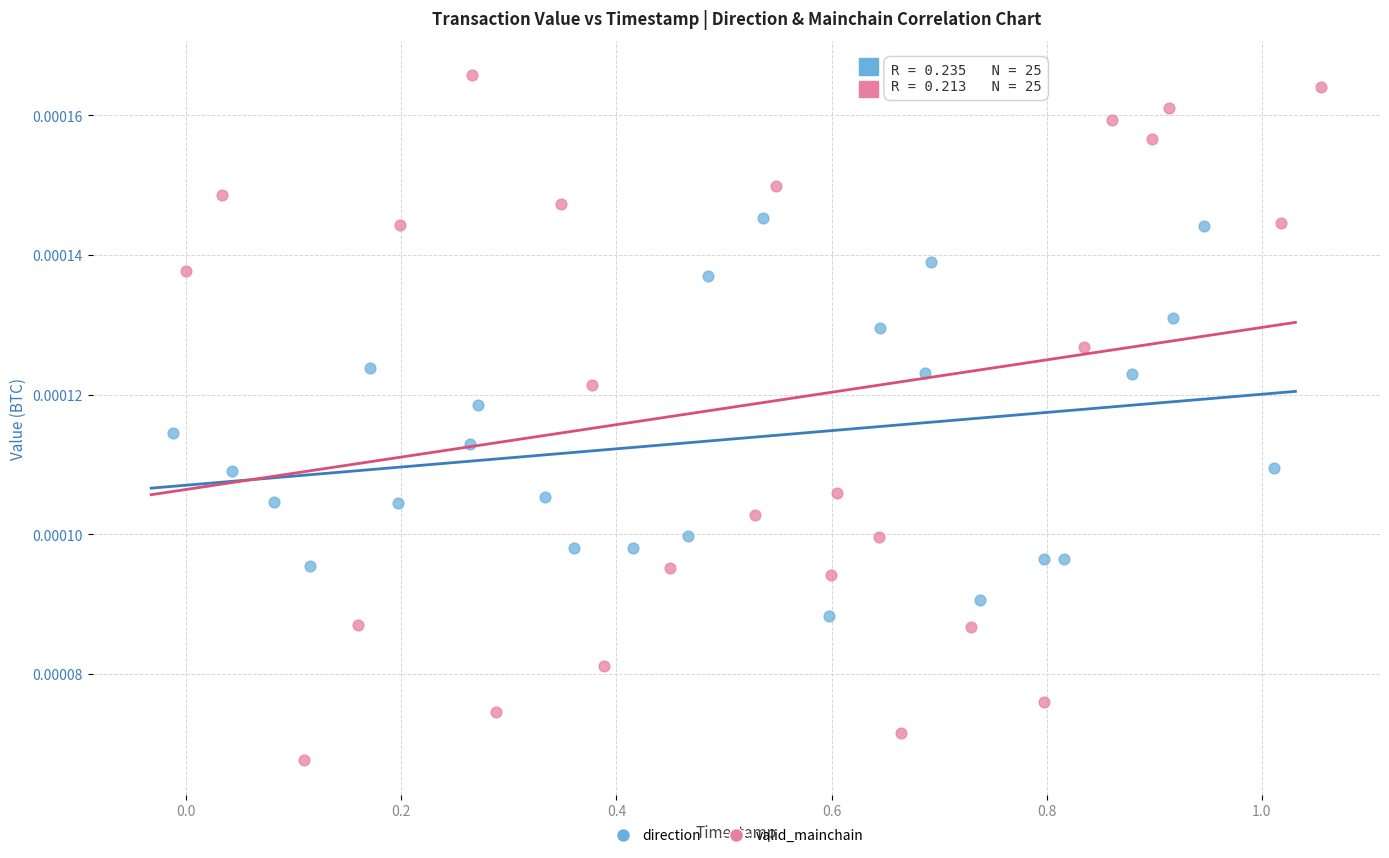

Which series contains the lowest Y value?

valid_mainchain